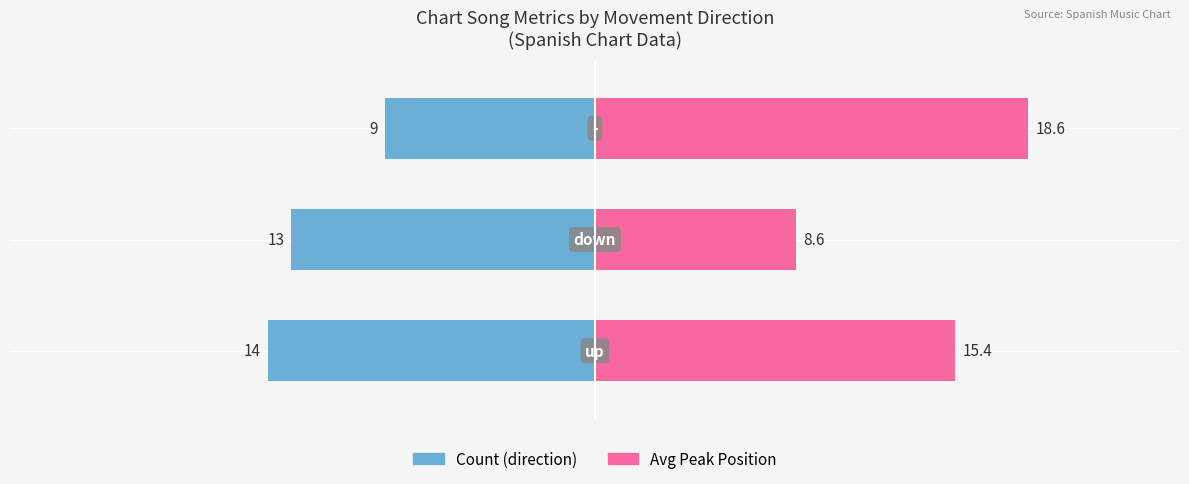

Rank the series by their maximum value, from highest to lowest.

Avg Peak Position, Count (direction)